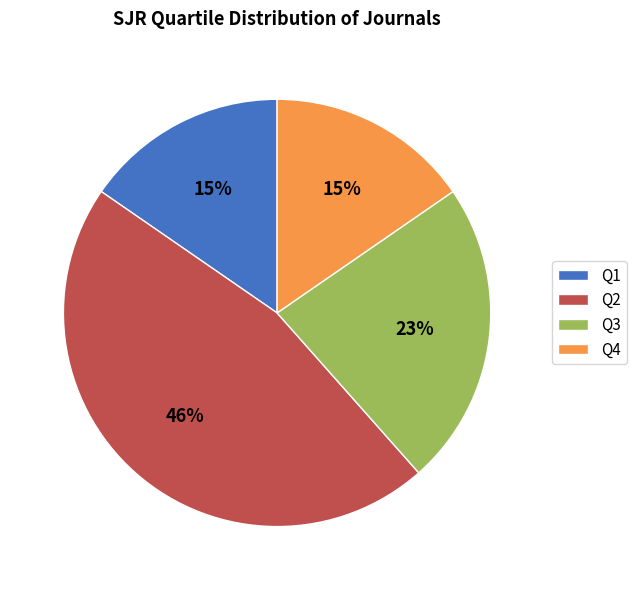

Is it true that Q1 is 4% of the pie?

False